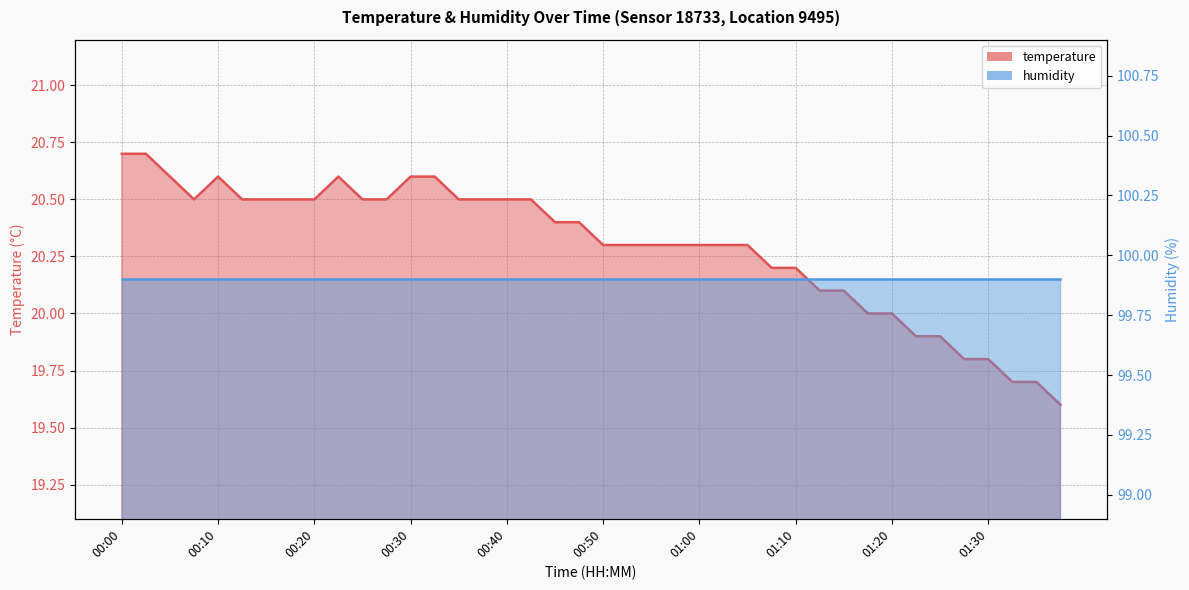

Which label corresponds to the smallest value in the chart?

01:38